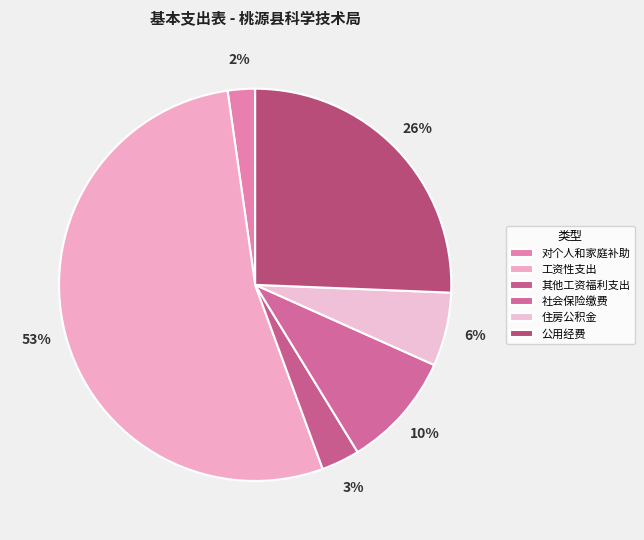

What portion of the pie excludes 公用经费?

74.4%